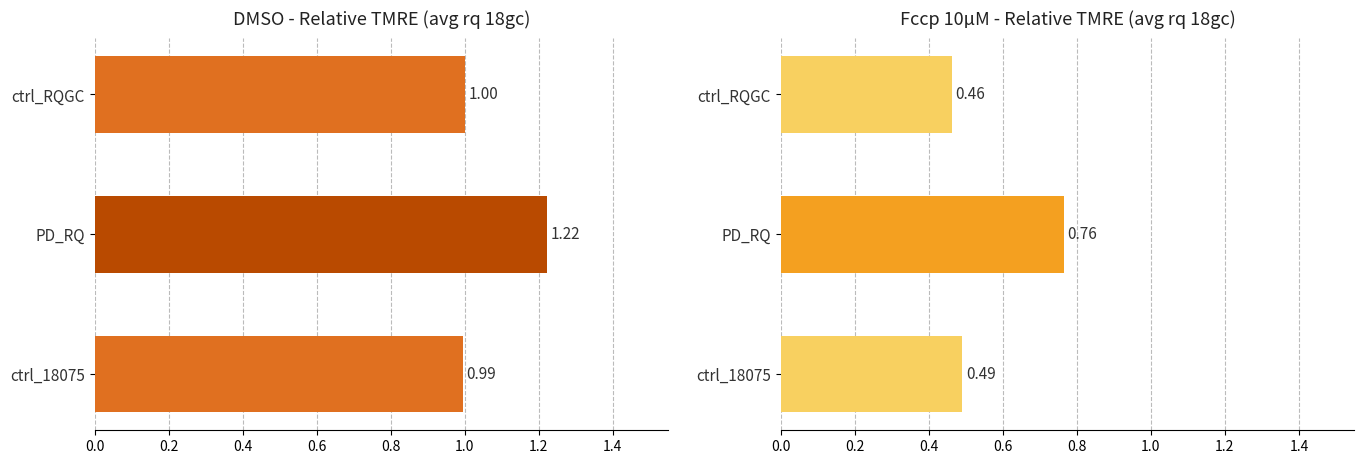

Reading left to right, extract all data points from this chart.

1.0	1.2	1.0	0.5	0.8	0.5